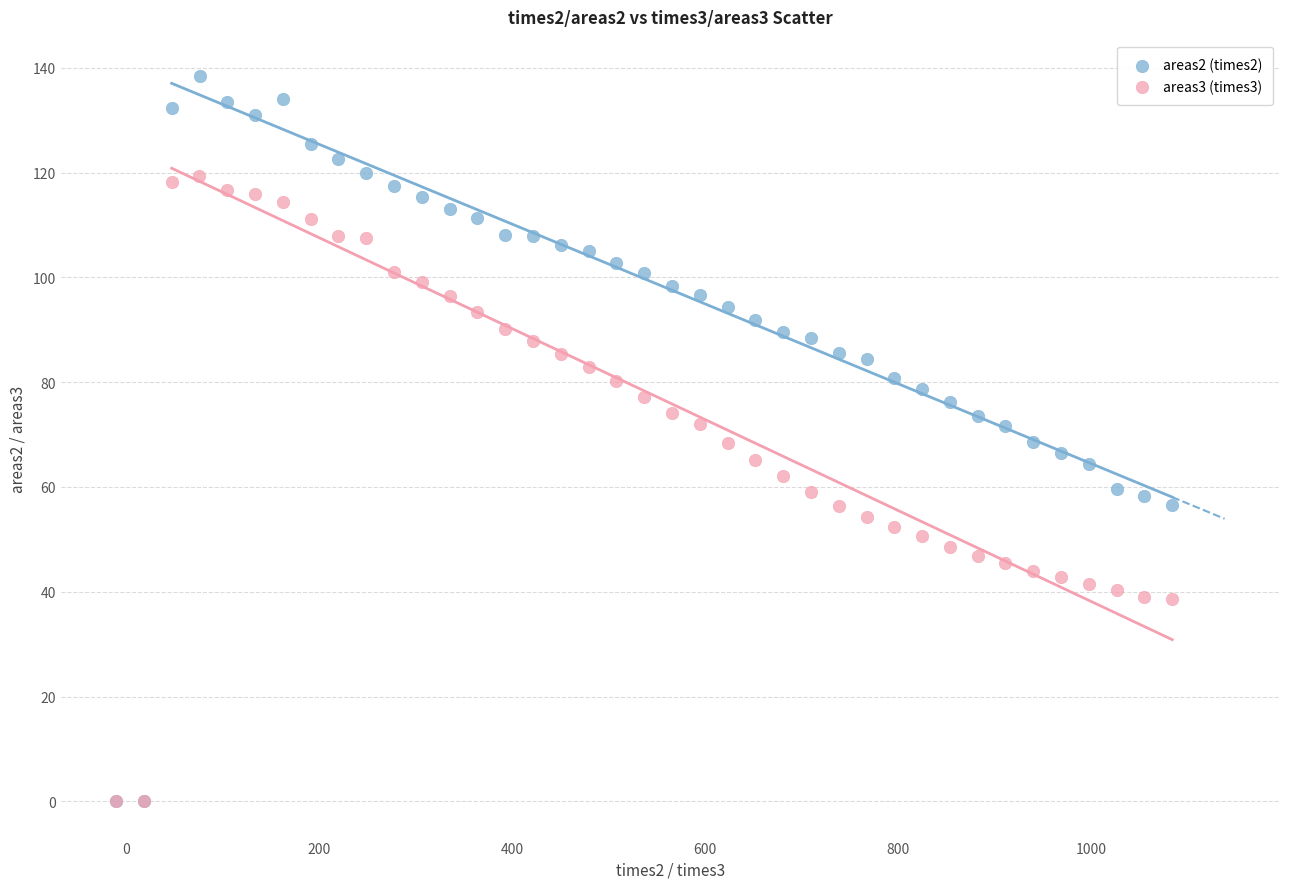

What are all the series names shown in the legend?

areas2 (times2), areas3 (times3)